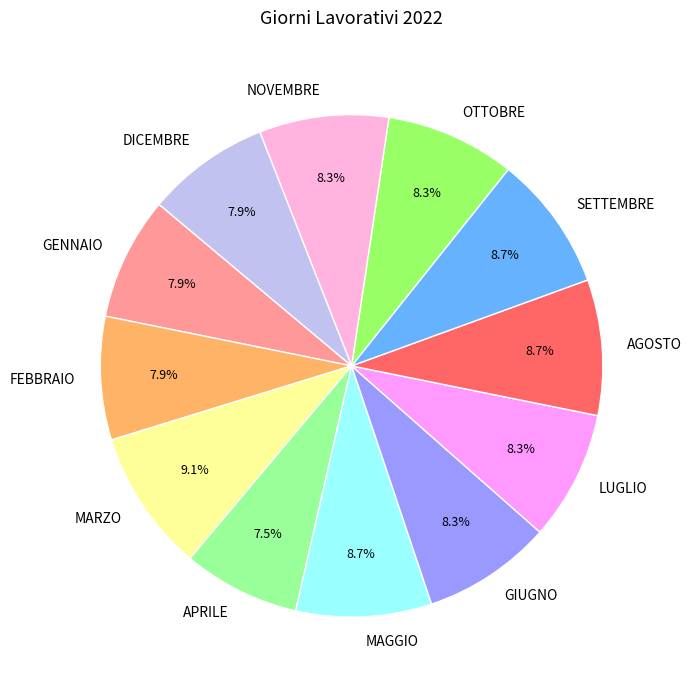

What portion of the pie excludes SETTEMBRE?

91.3%